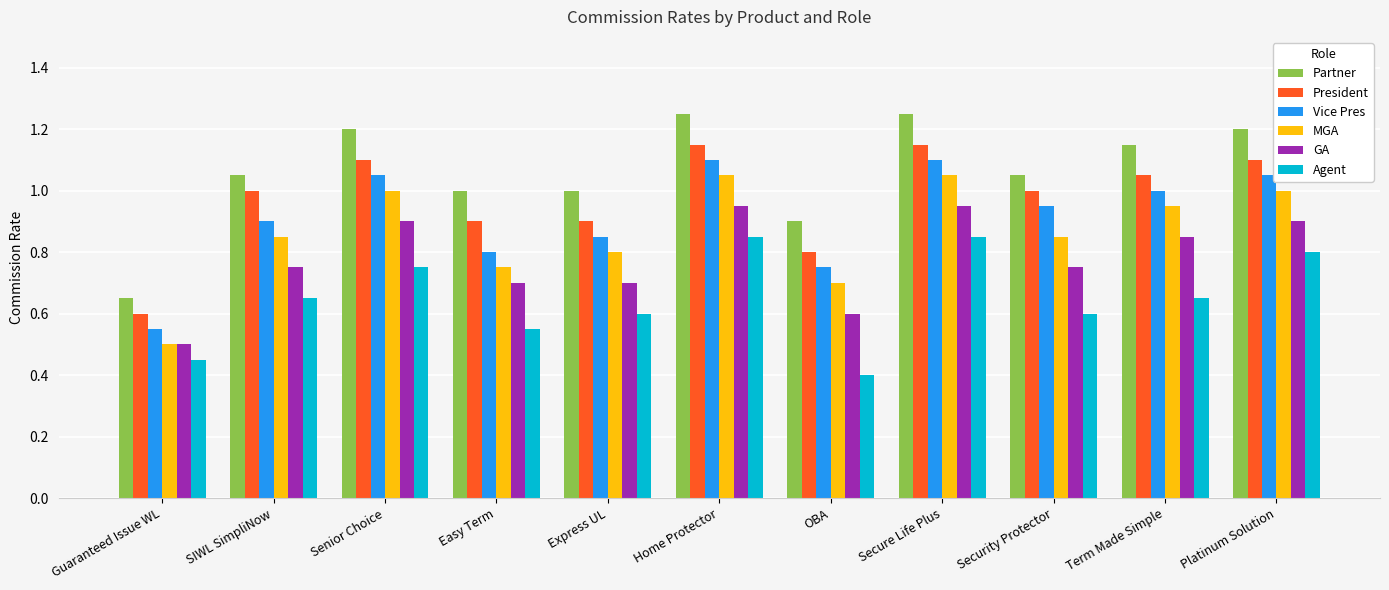

The MGA series shows 1.1 at Home Protector. True or false?

True